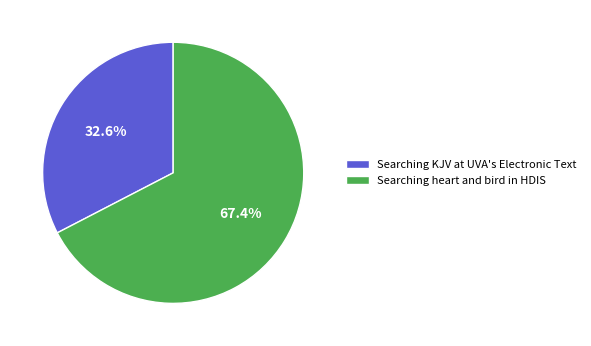

What is the ratio of the value at Searching heart and bird in HDIS to the value at Searching KJV at UVA's Electronic Text?

2.1